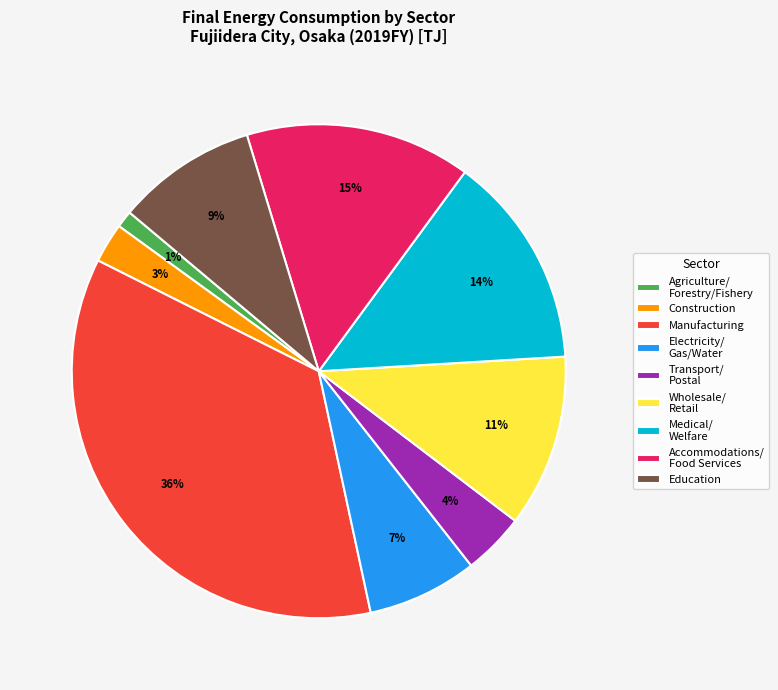

To the nearest percent, what is the difference between the Wholesale/ Retail and Agriculture/ Forestry/Fishery slice percentages?

10%